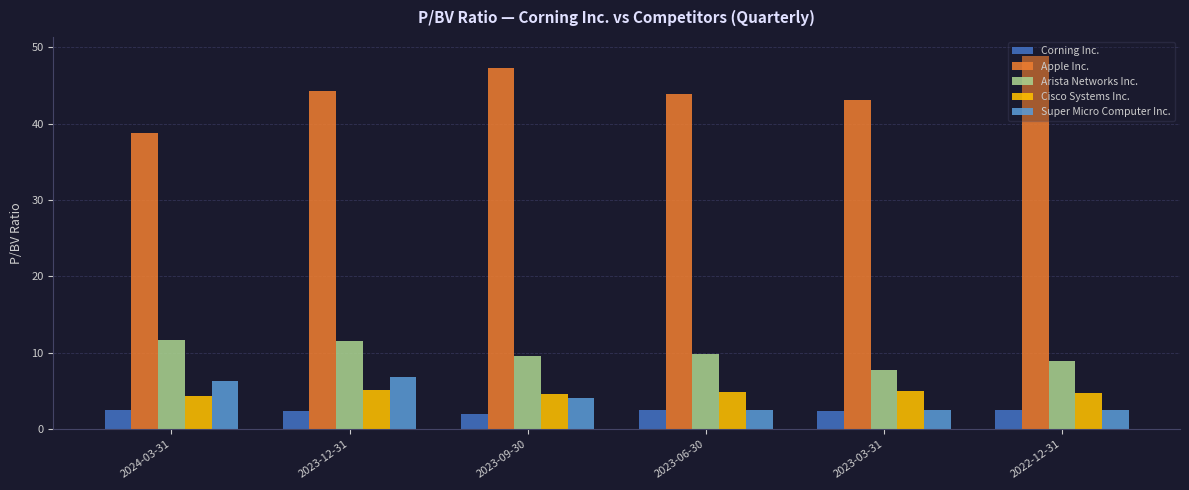

Which label corresponds to the largest value in the chart?

2022-12-31